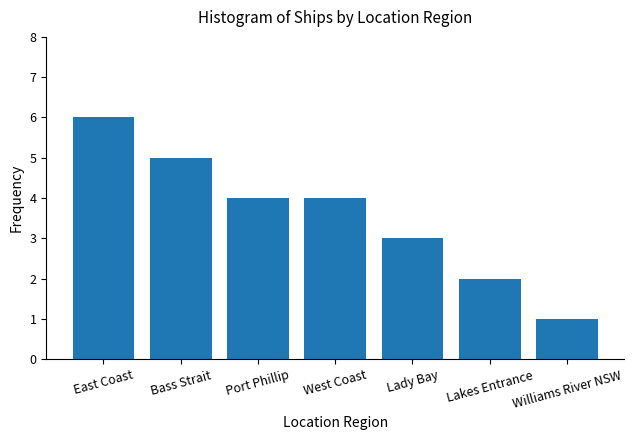

What value does the data have at Lady Bay?

3